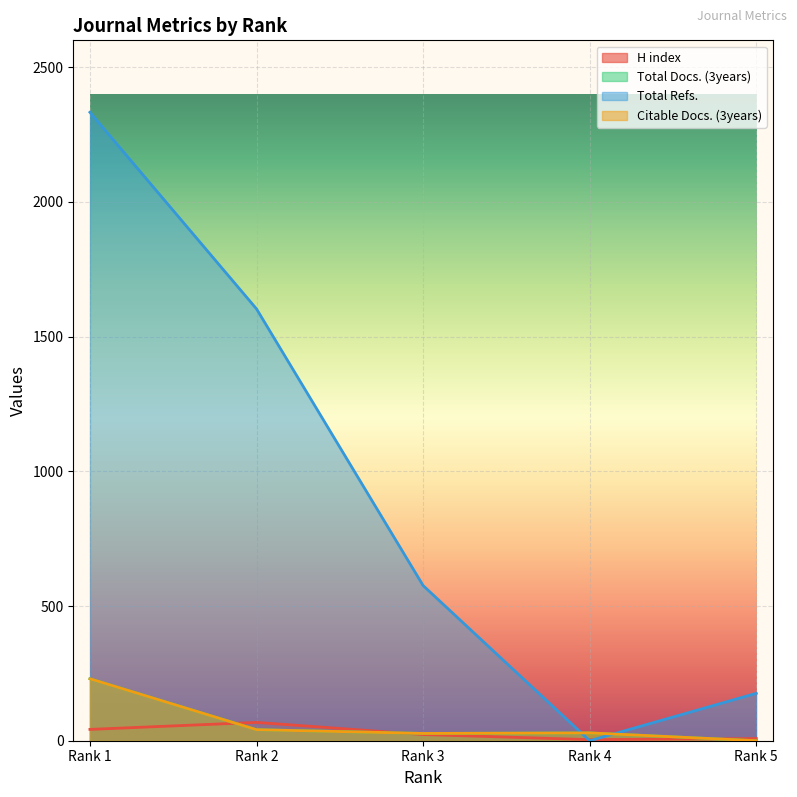

At which label does H index first exceed 23?

Rank 1